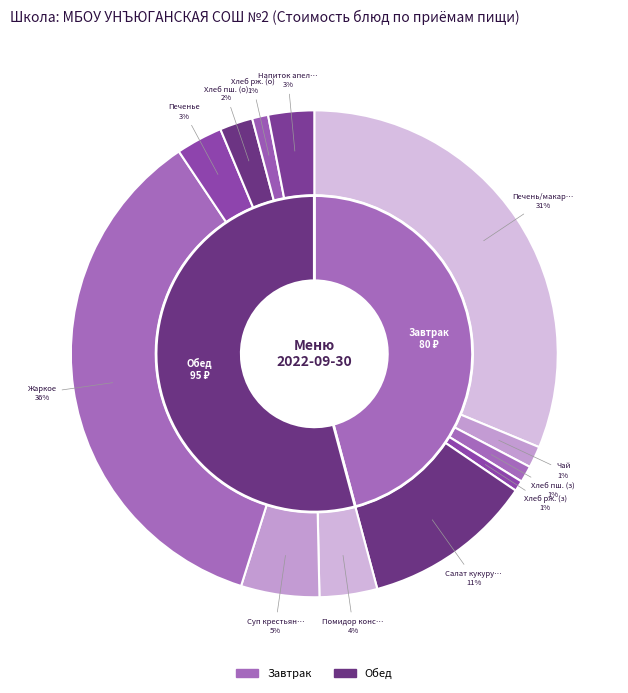

The Помидор консервированный без уксуса slice represents 4% of the pie. True or false?

True